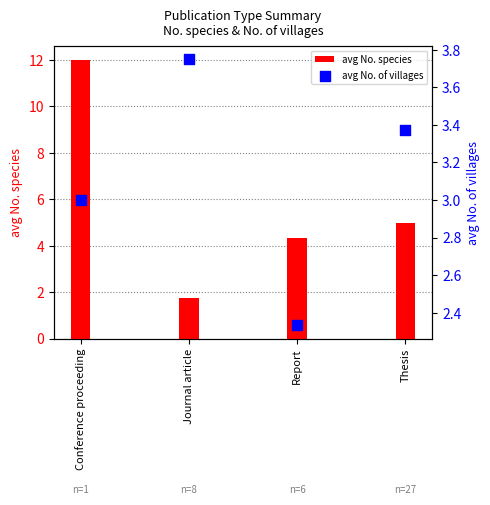

Which series has the largest total across all categories?

avg No. species